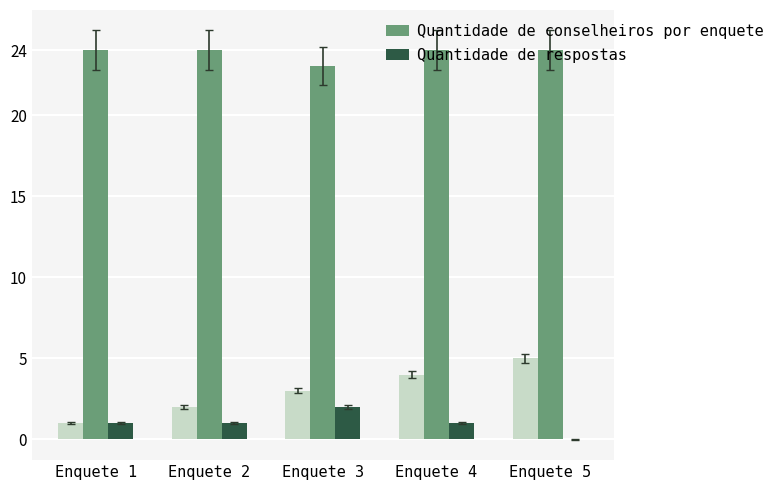

Are the bars grouped side by side (vs. stacked)?

Yes